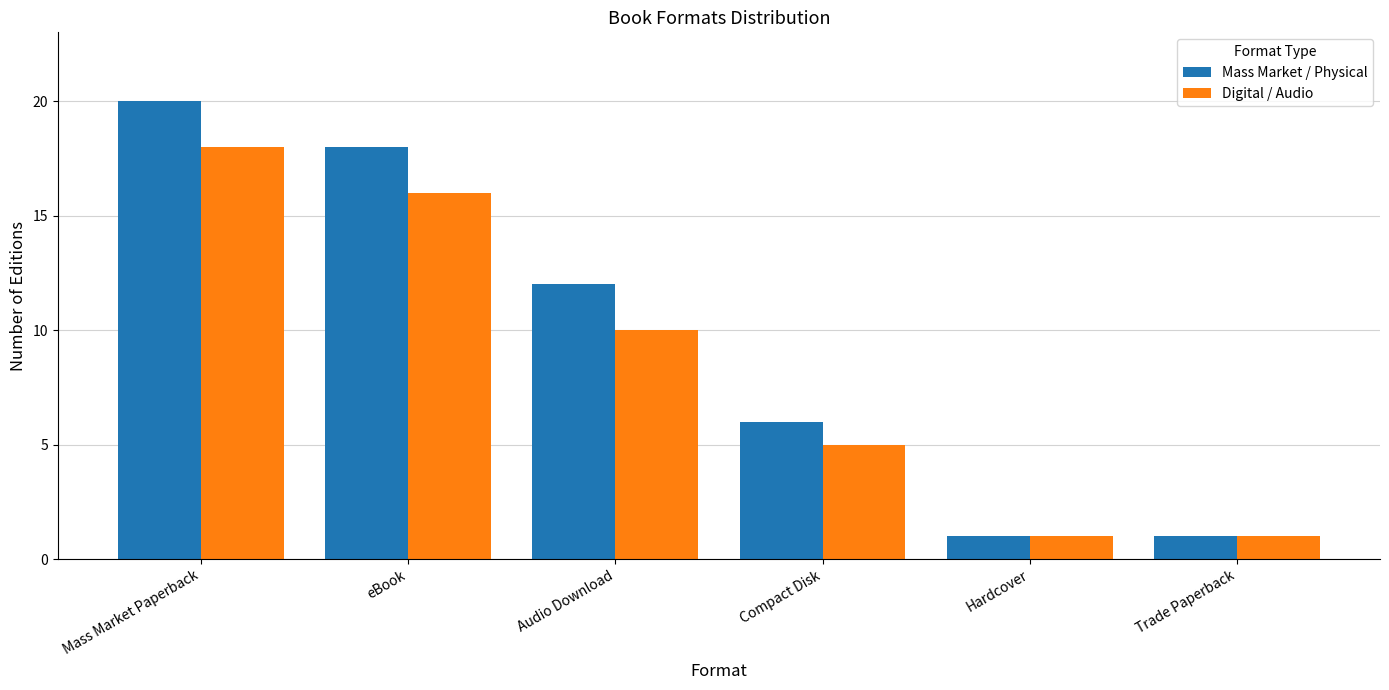

Which category has the highest value in the Digital / Audio series?

Mass Market Paperback